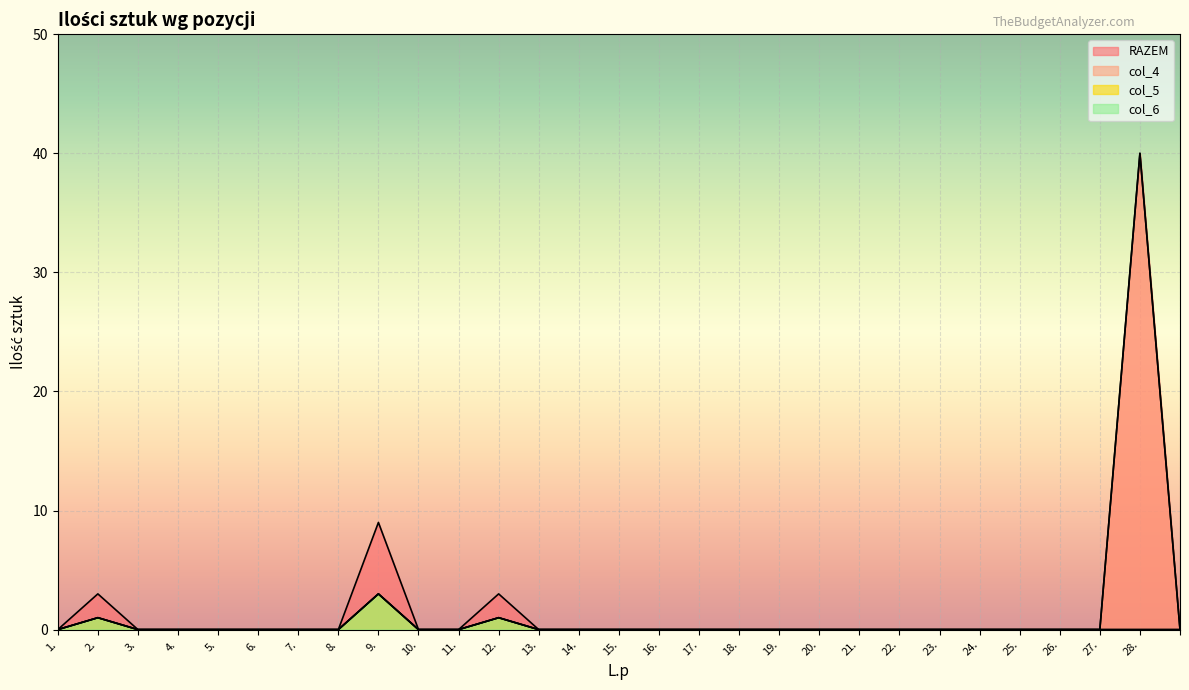

How many data points does each series have?

29